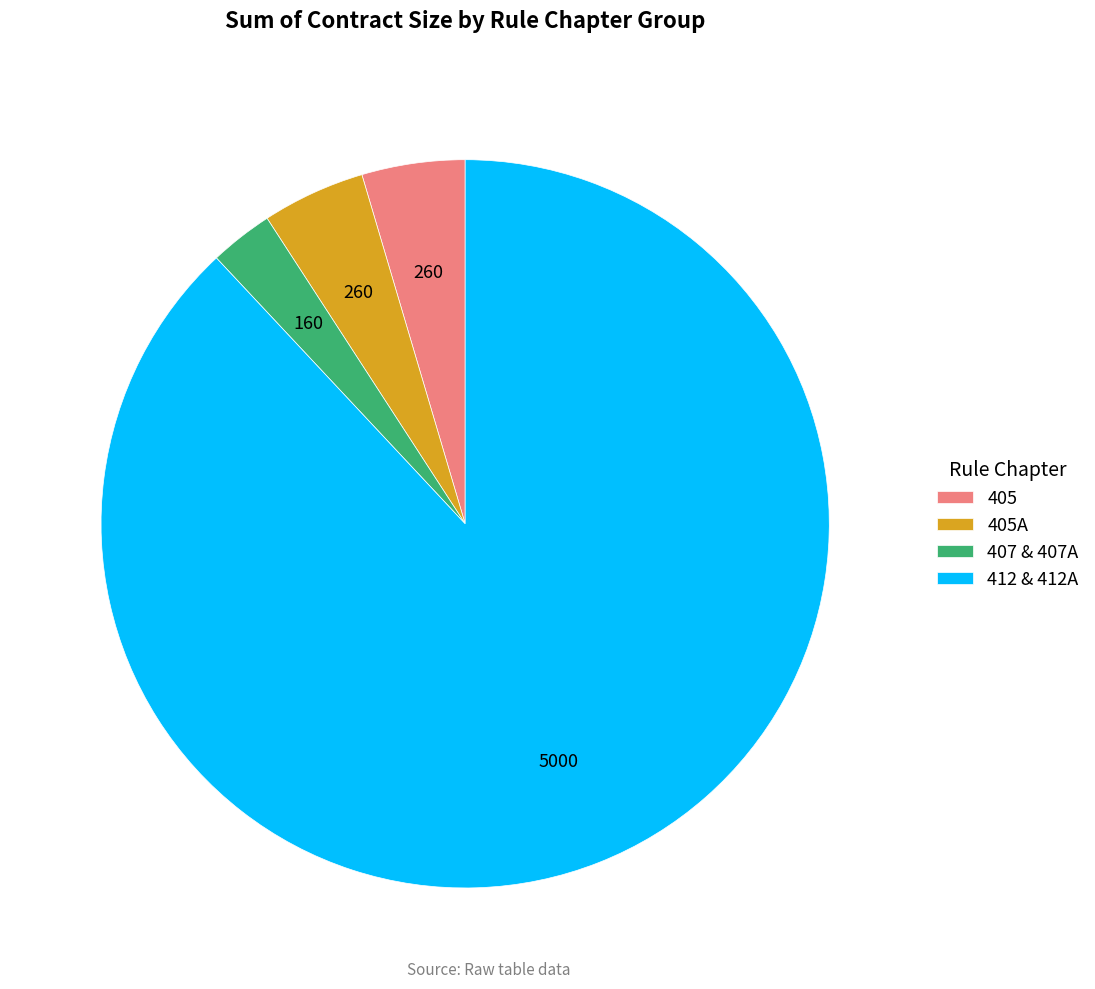

How many slices are in this pie chart?

4